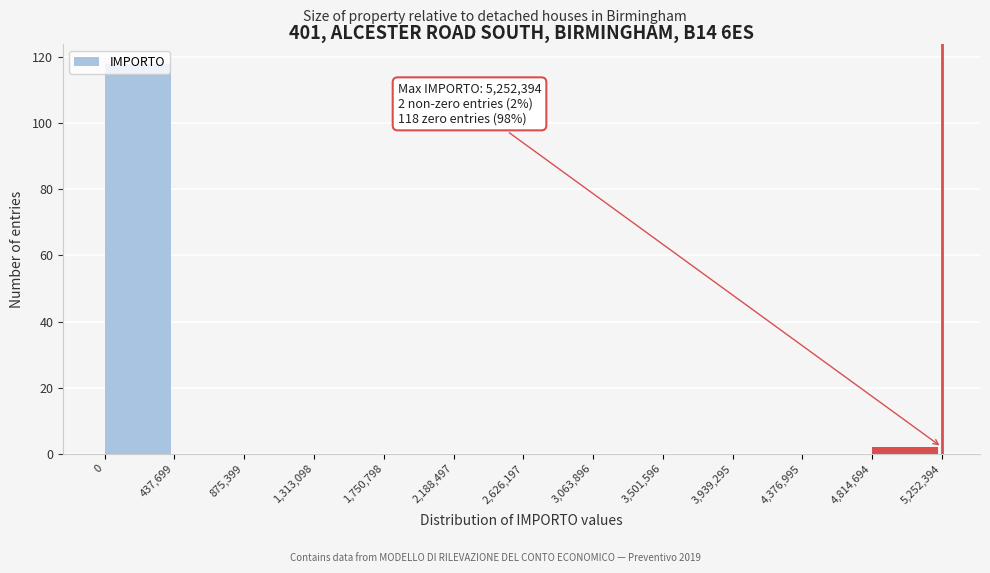

Over which range of the x-axis is the bar tallest?

0 to 437,699